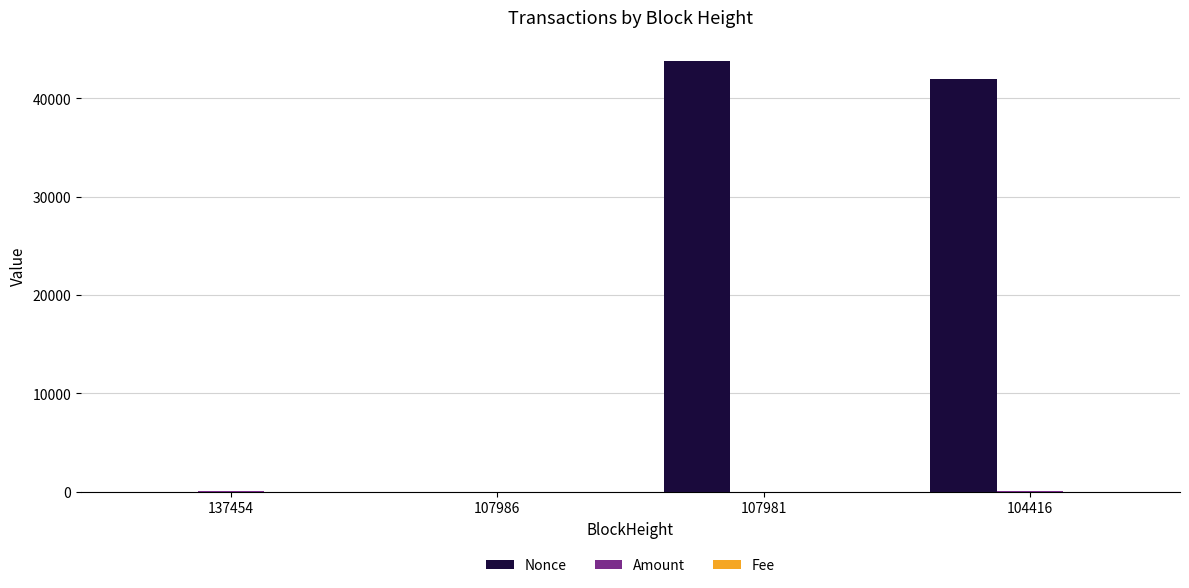

What is the greatest value displayed?

43744.0